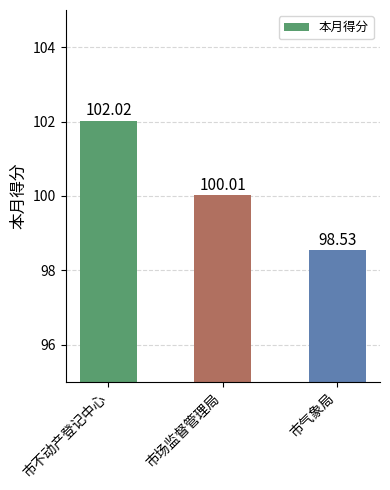

How many distinct data groups are displayed?

1